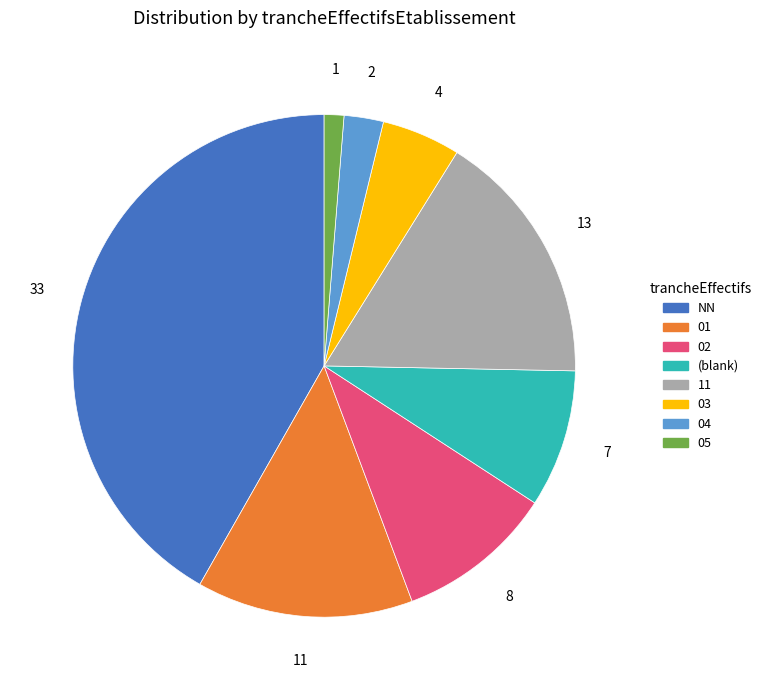

Is there a majority slice in this chart?

No